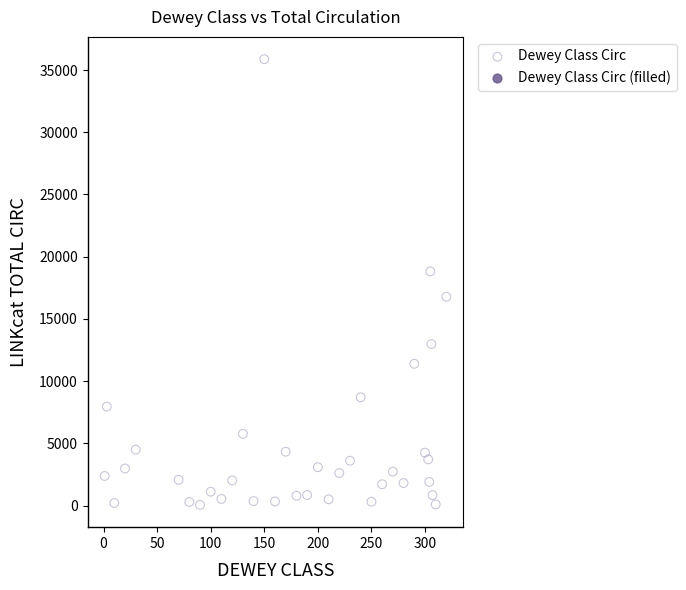

What is the range of Y values (max minus min)?

35820